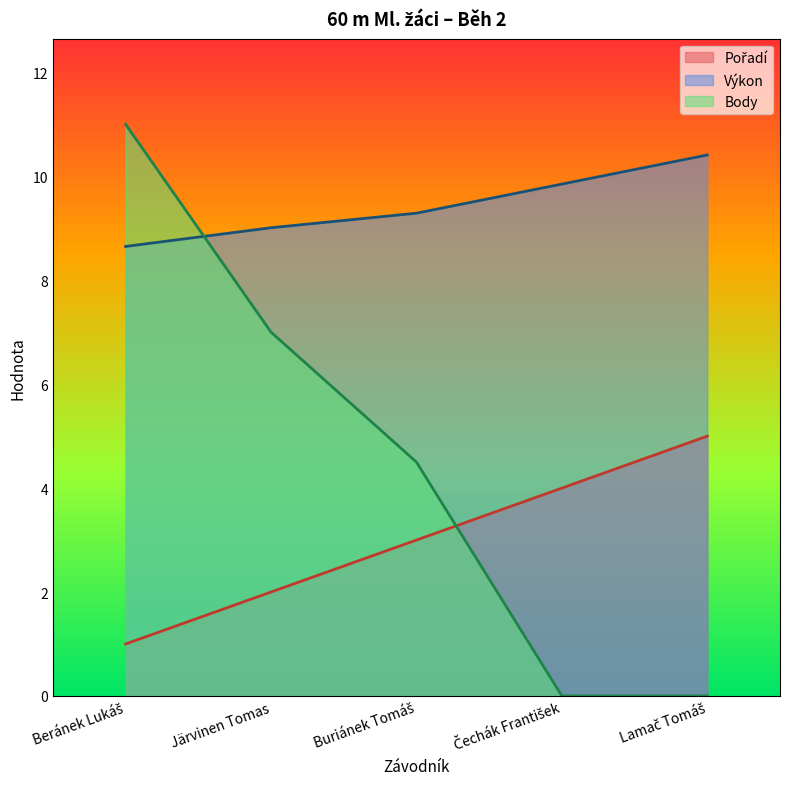

How many lines are shown in the chart?

3